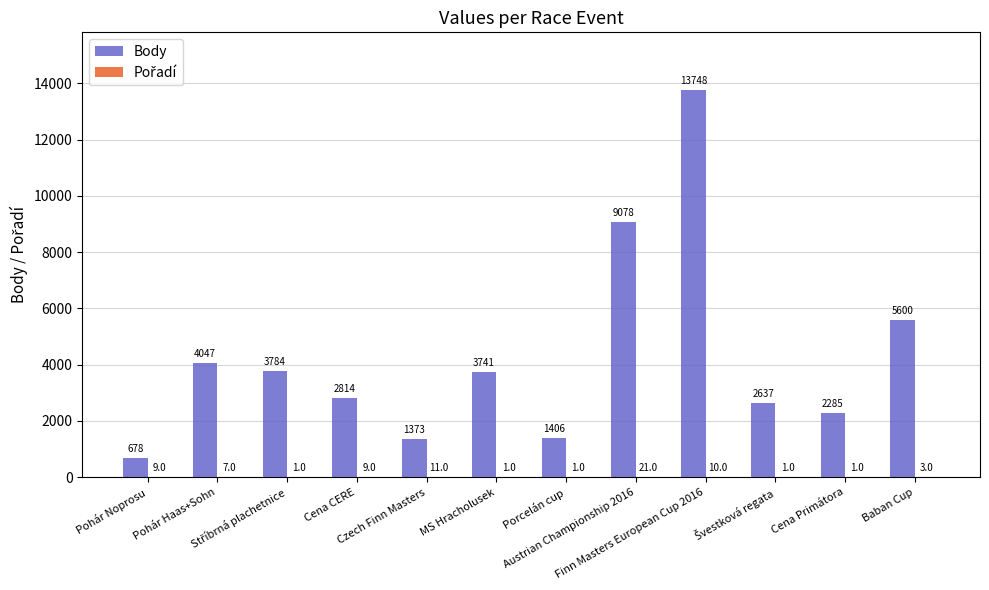

What is the maximum value for Body?

13748